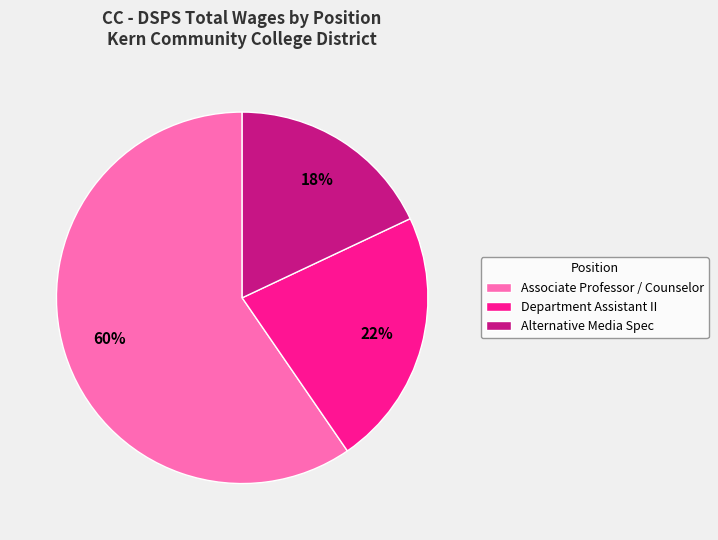

Between Department Assistant II and Associate Professor / Counselor, which is larger?

Associate Professor / Counselor